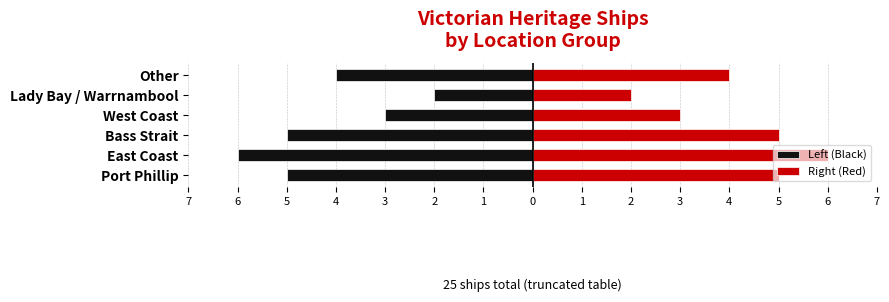

Rank the series by their maximum value, from highest to lowest.

Right (Red), Left (Black)